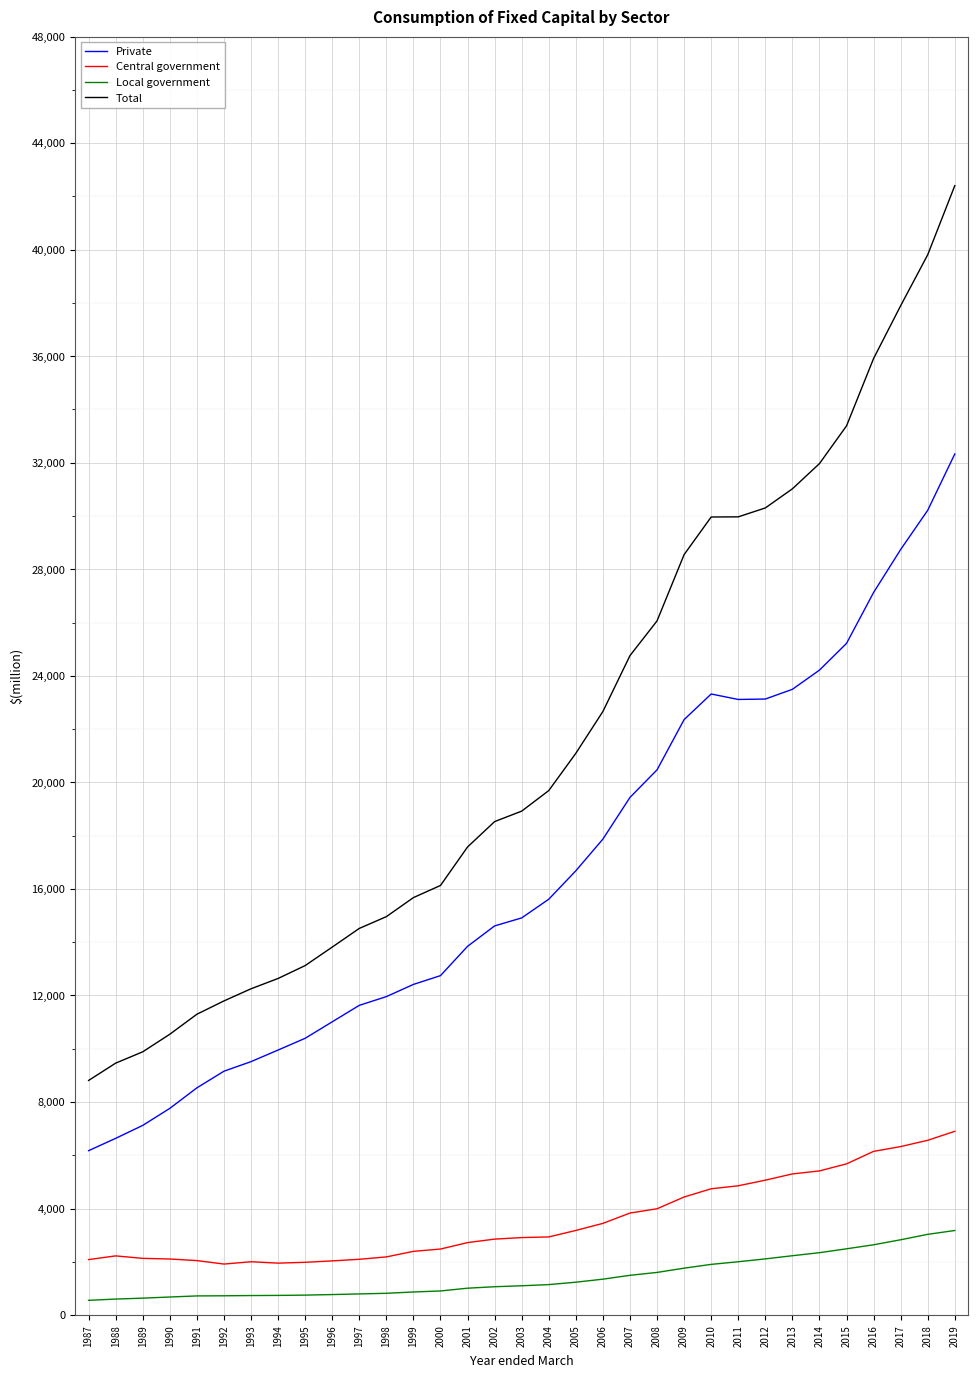

True or false: Central government and Local government cross at least once.

False